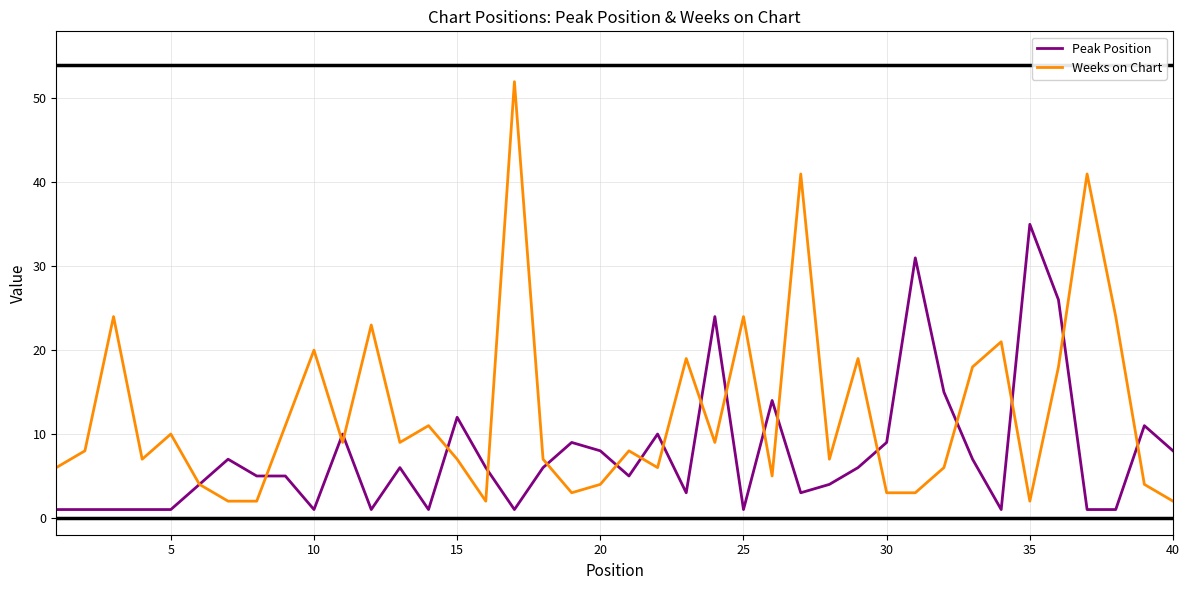

Which series has the widest spread of values?

Weeks on Chart